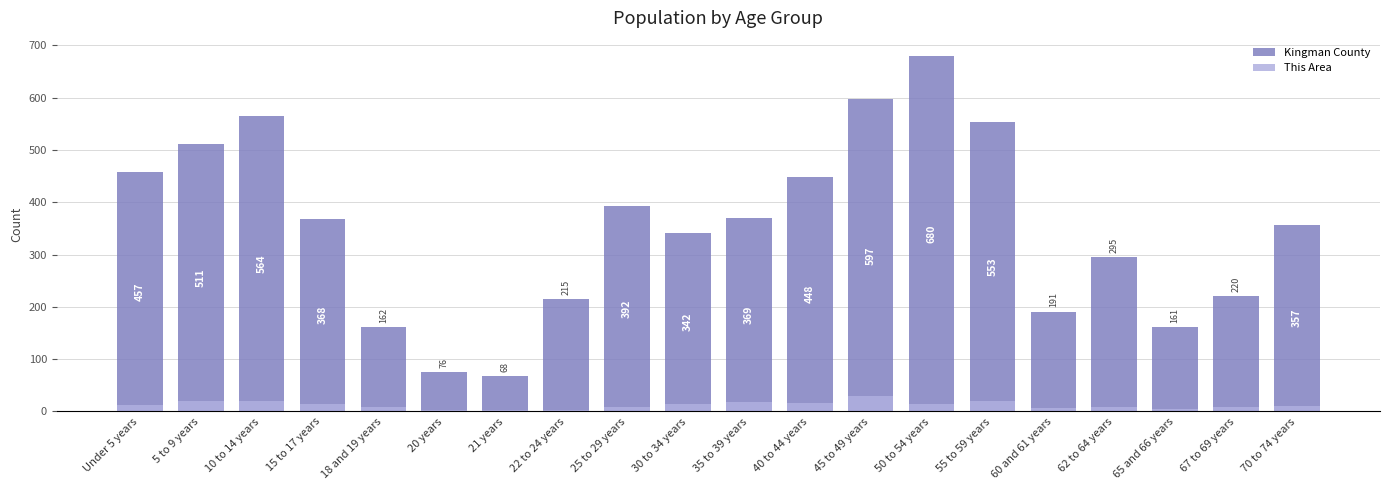

Count the number of categories in the chart.

20